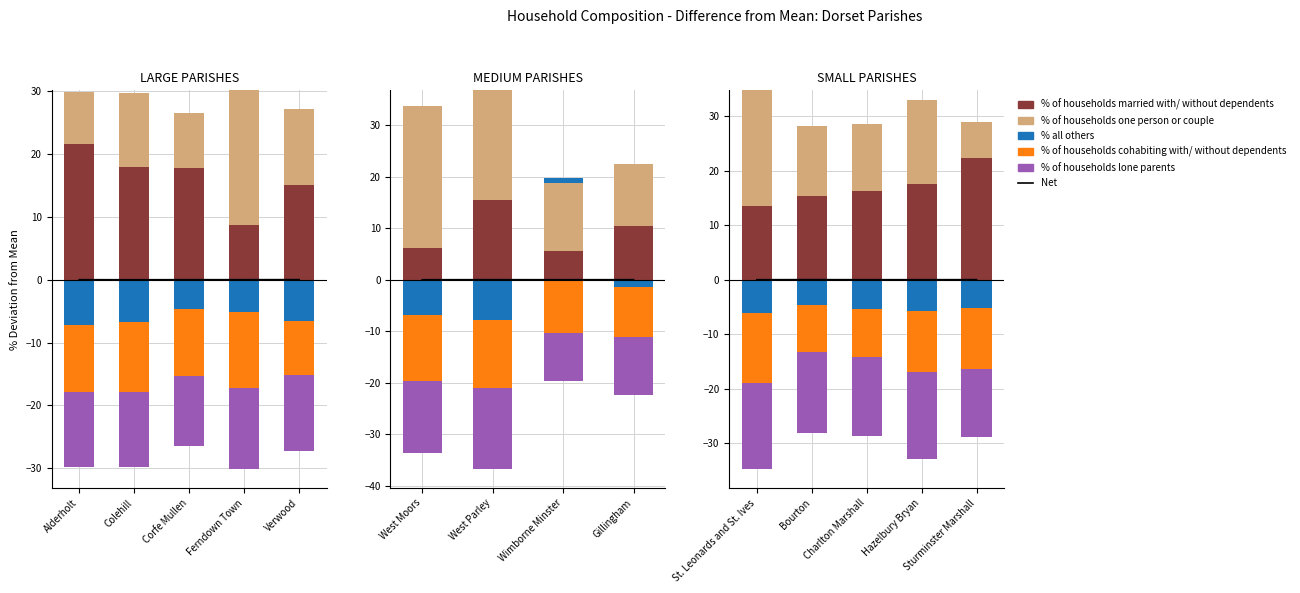

At how many categories does at least one series exceed 12?

5